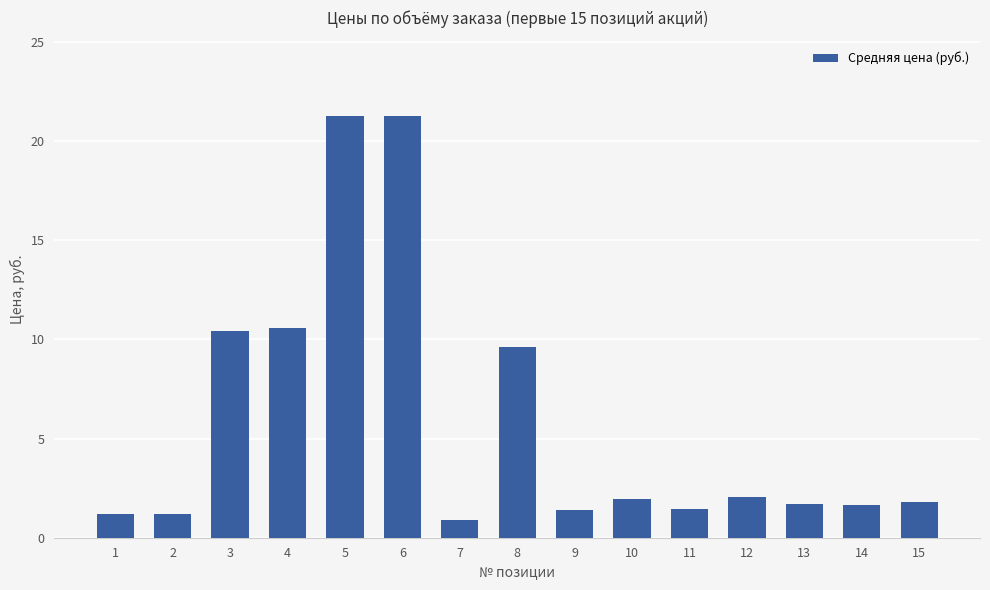

How many values exceed 1?

14